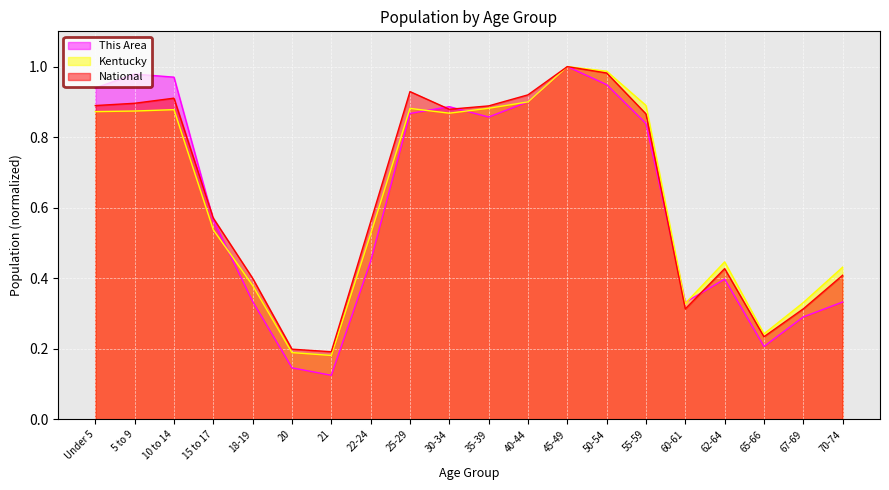

What is the sum of all National values?

12.8